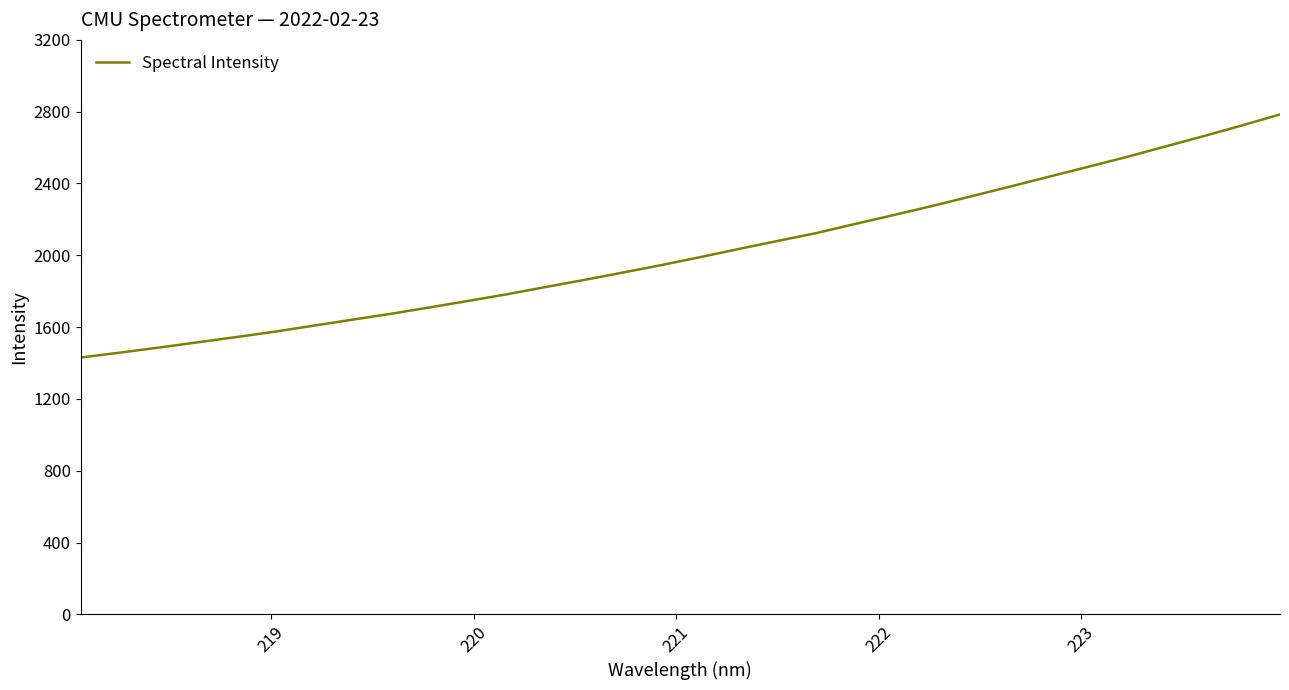

What is the difference between the maximum and minimum values?

1354.3